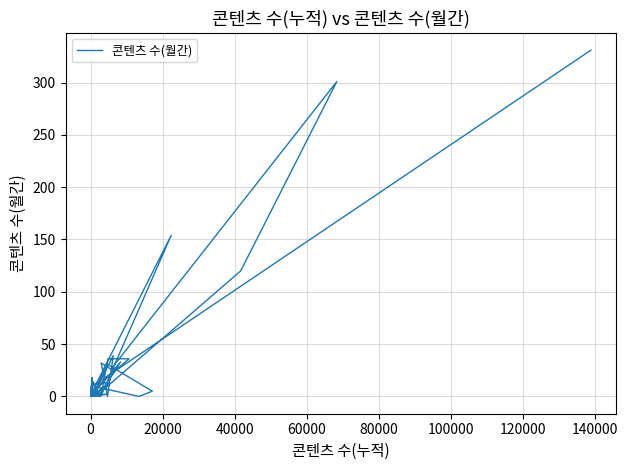

How many values are below 3?

19